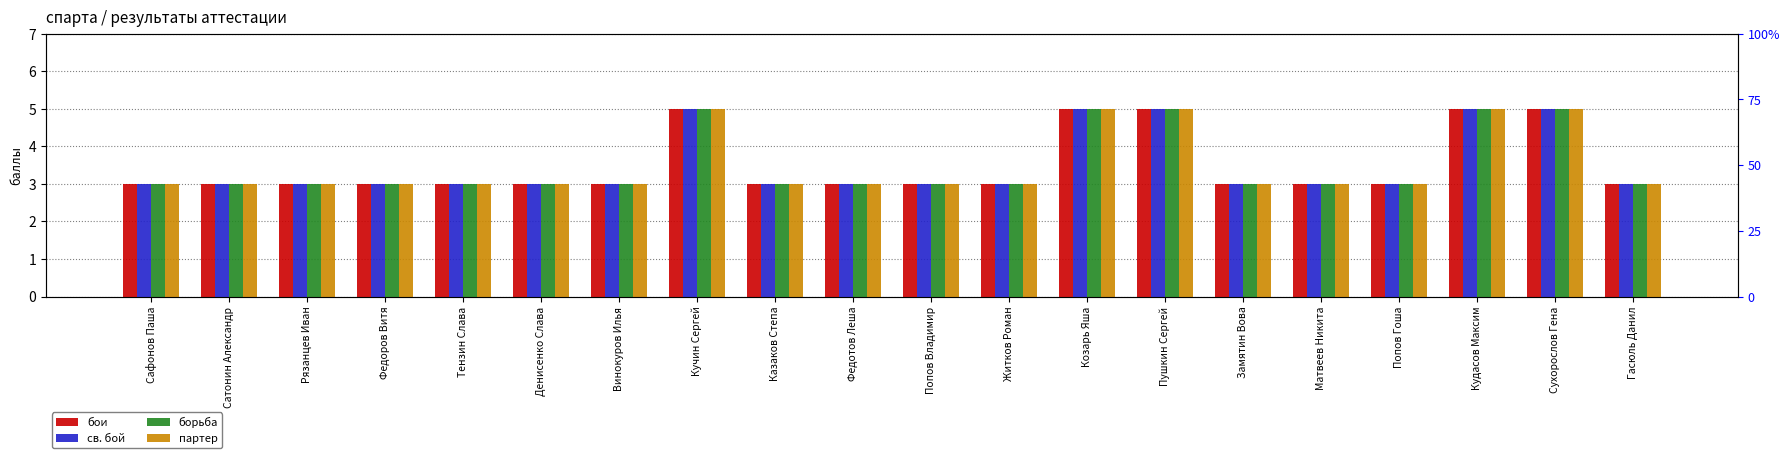

The борьба series shows 1 at Денисенко Слава. True or false?

False